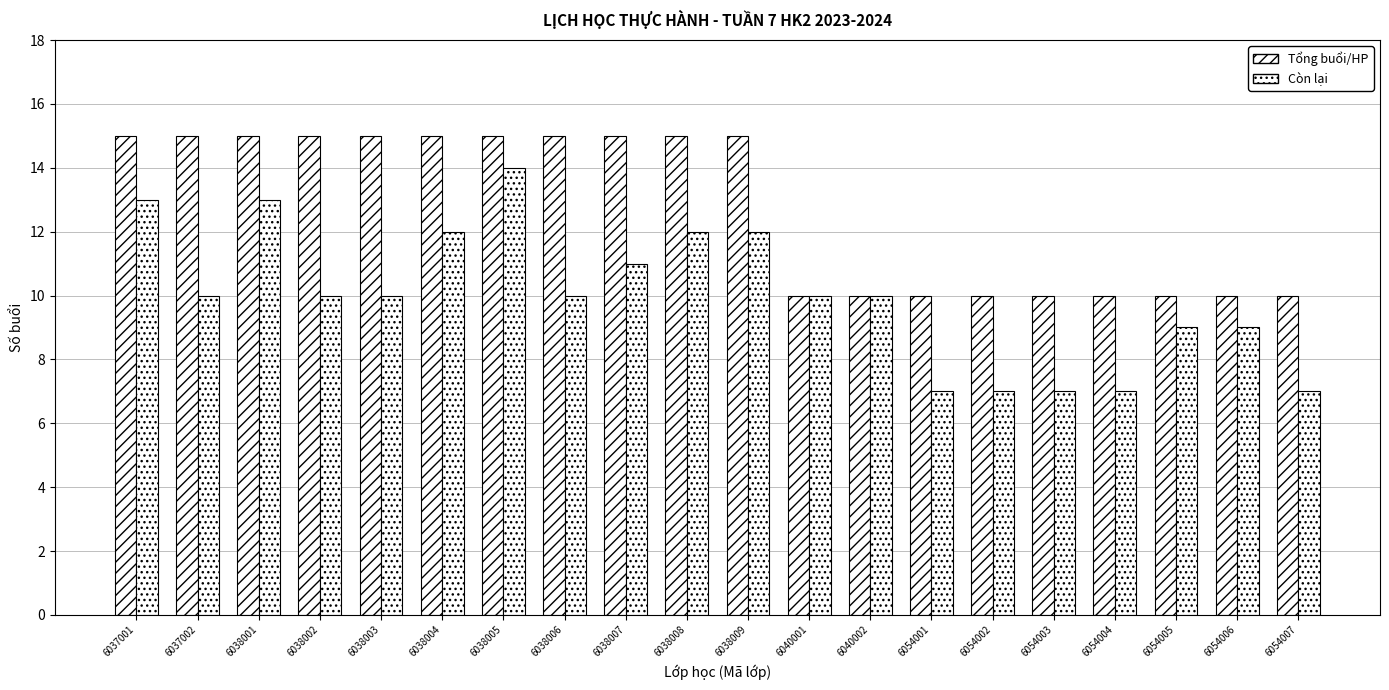

Does the chart contain any negative values?

No